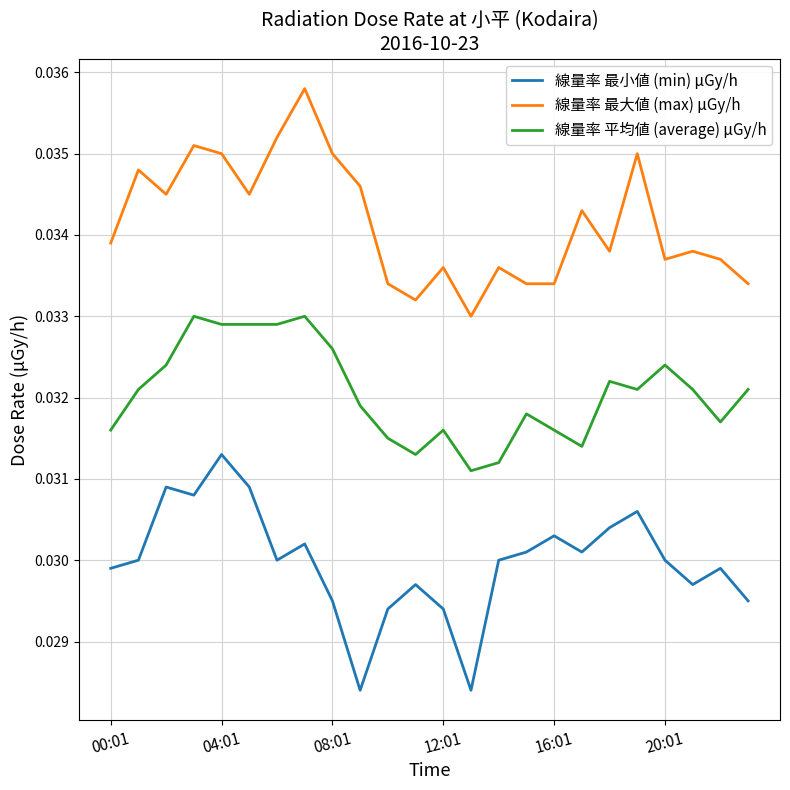

Rank the series by their average value, from highest to lowest.

線量率 最大値 (max) μGy/h, 線量率 平均値 (average) μGy/h, 線量率 最小値 (min) μGy/h